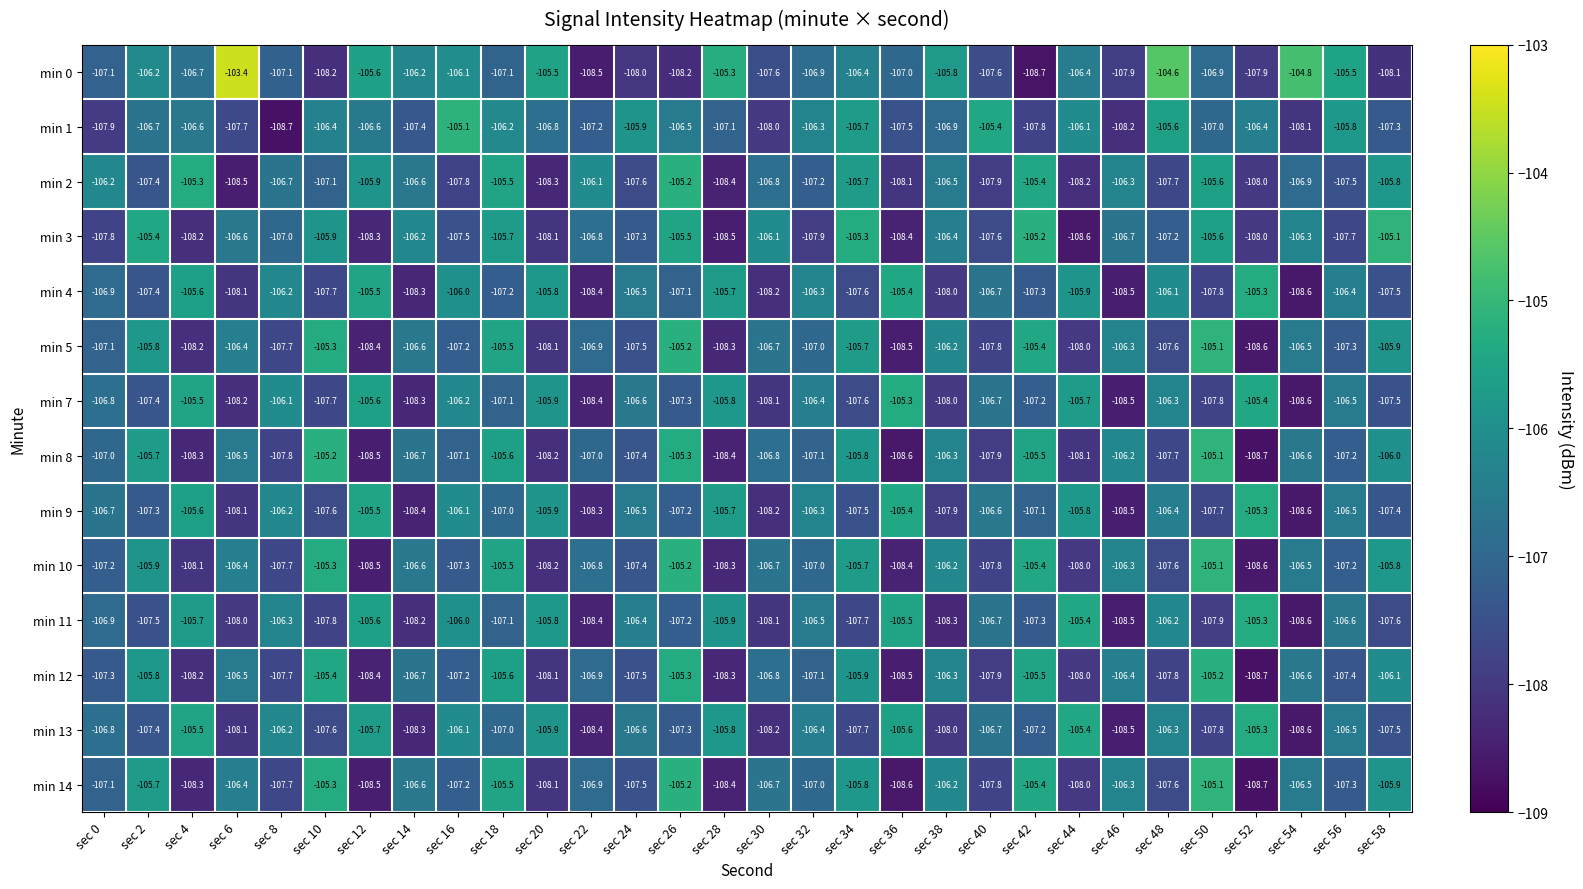

What is the difference between the maximum and minimum values in the min 13 series?

3.3